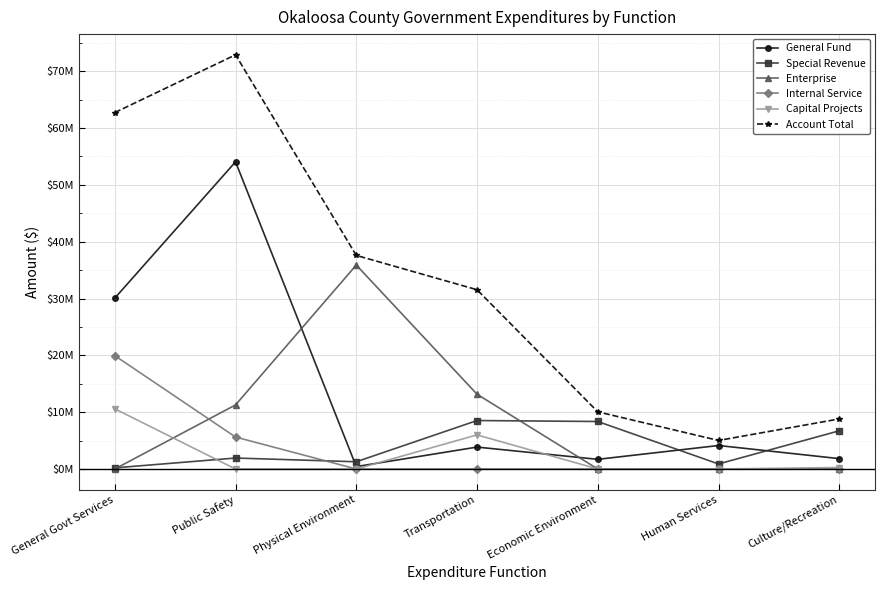

Does the chart have visible grid lines?

Yes